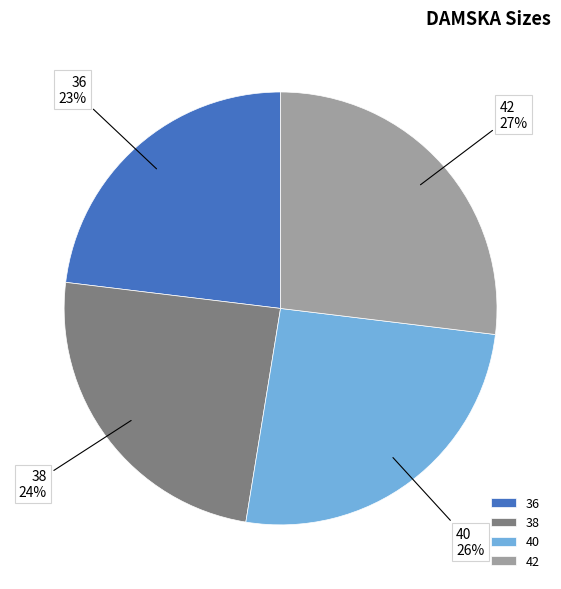

Count the number of slices in the pie.

4